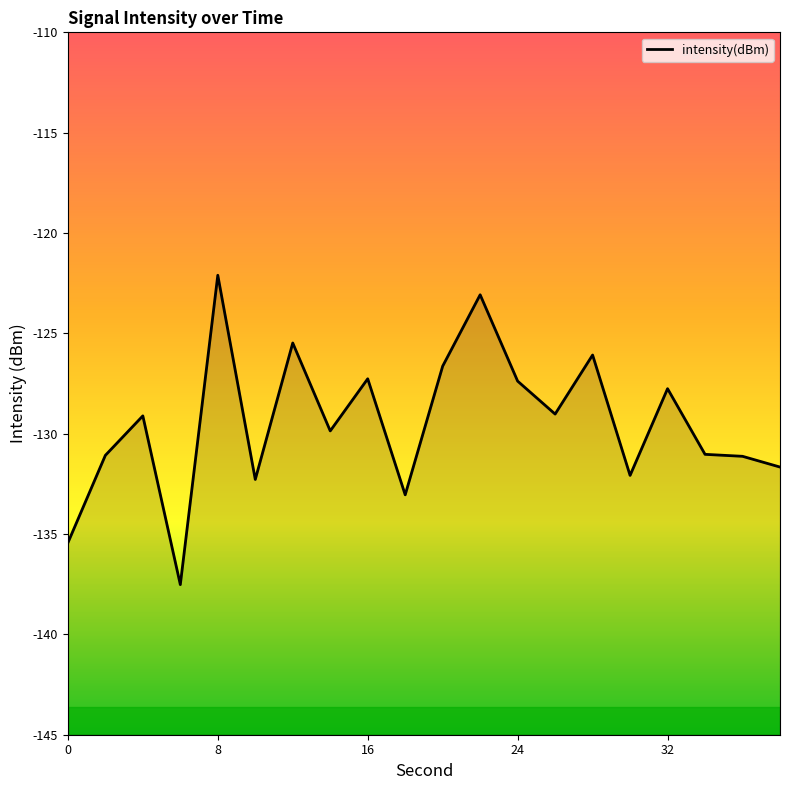

Does the chart have visible grid lines?

No